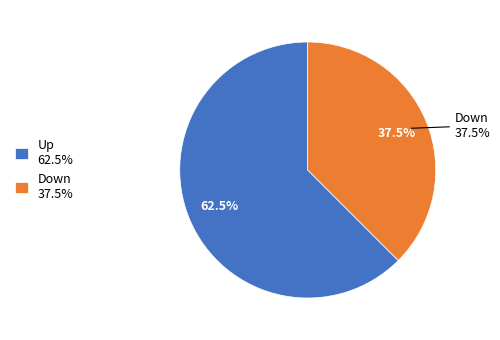

Does any single category account for the majority?

Yes